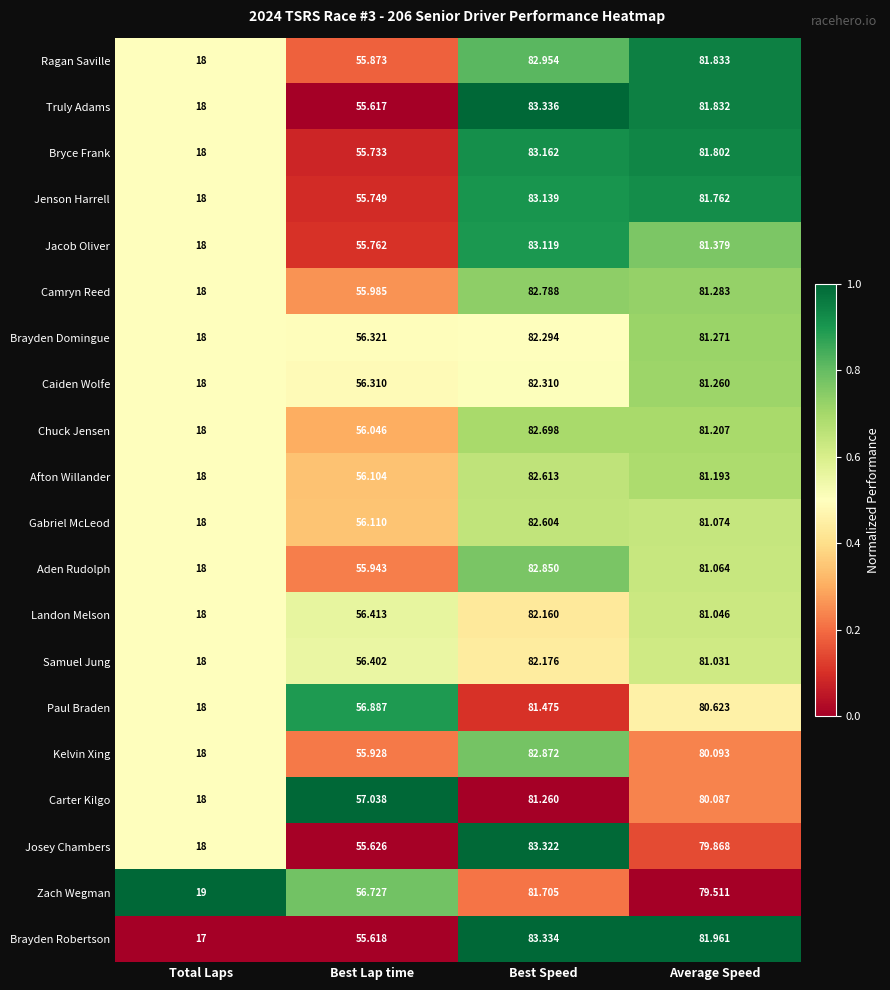

At which label does Paul Braden first exceed 80?

Best Speed